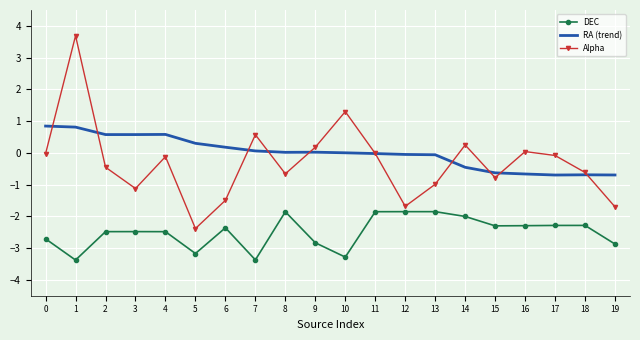

The value of RA (trend) at 19 is -0.7. True or false?

True